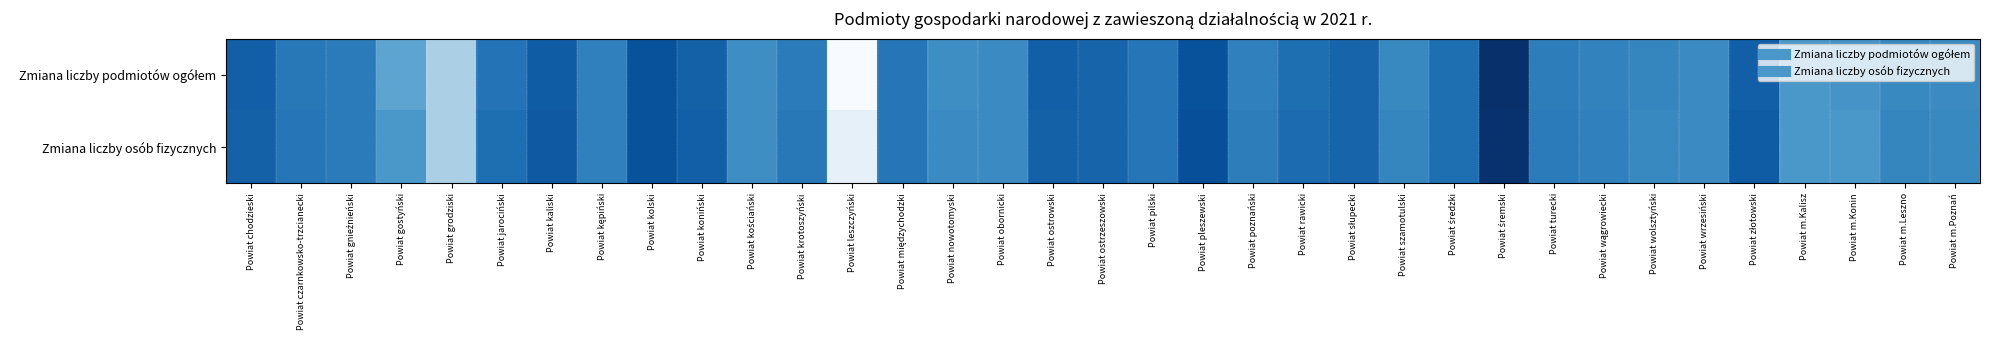

What is the minimum value shown in the chart?

-1.2